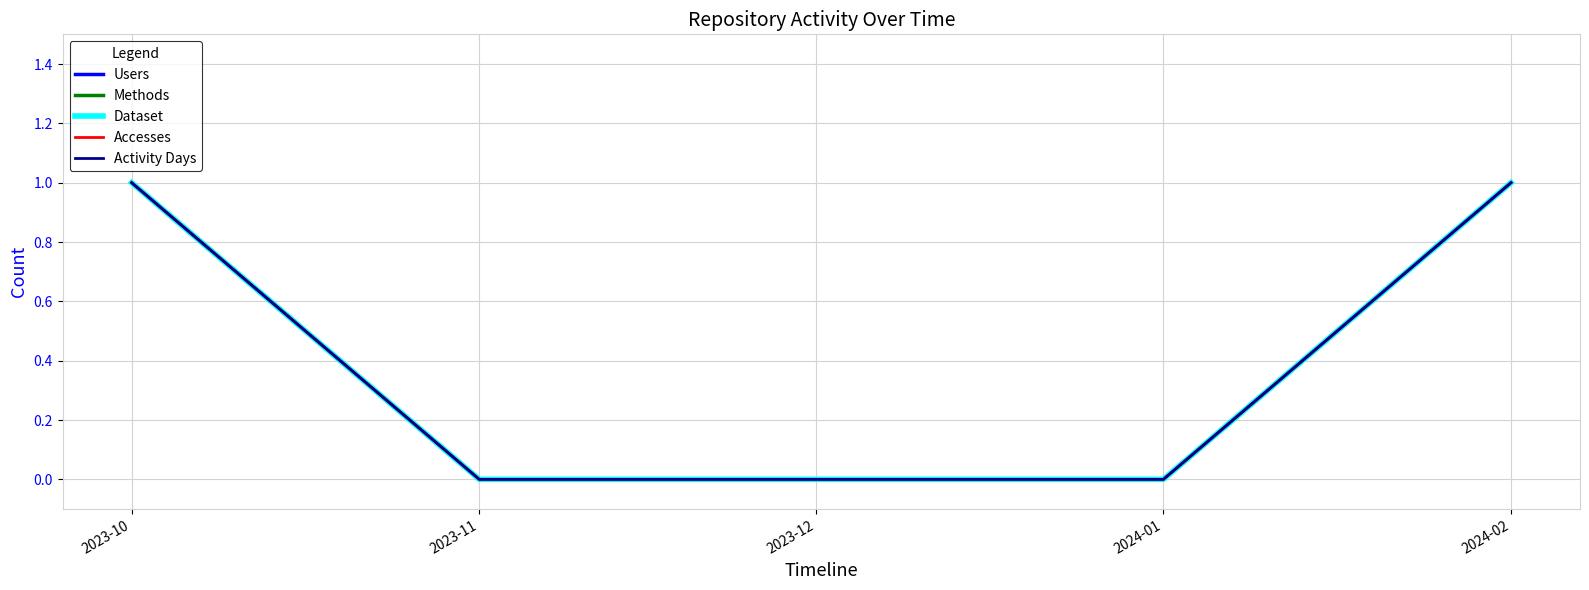

True or false: Methods and Dataset cross at least once.

False